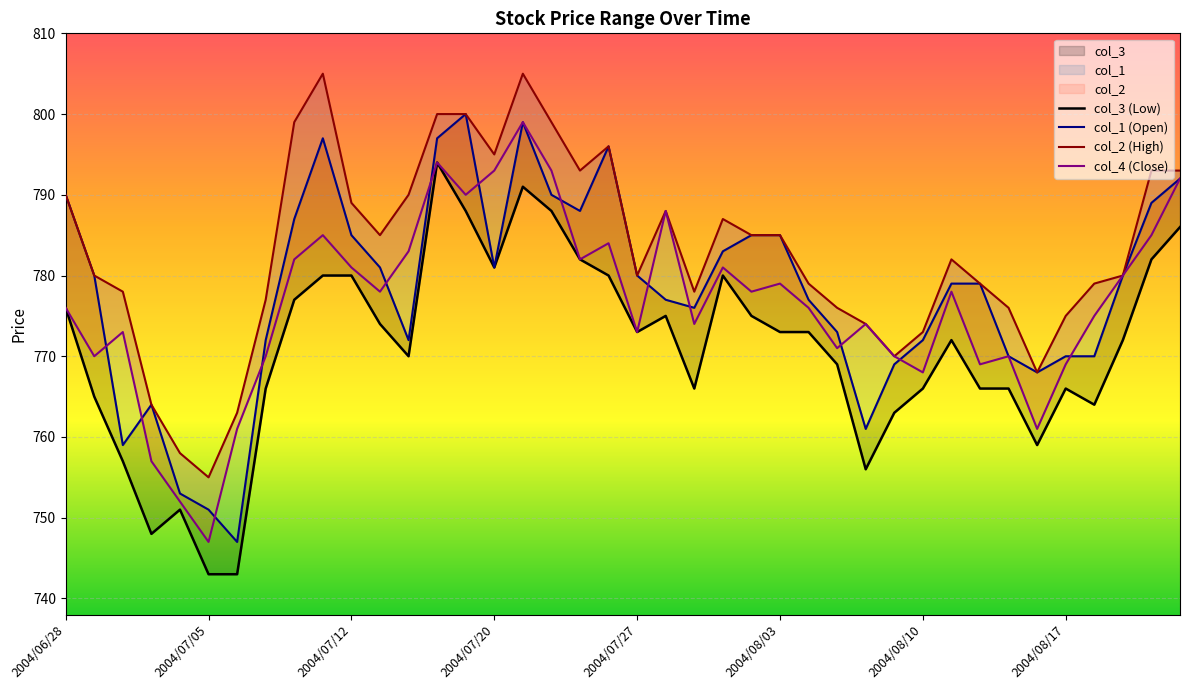

What are all the series names shown in the legend?

col_3 (Low), col_1 (Open), col_2 (High), col_4 (Close)